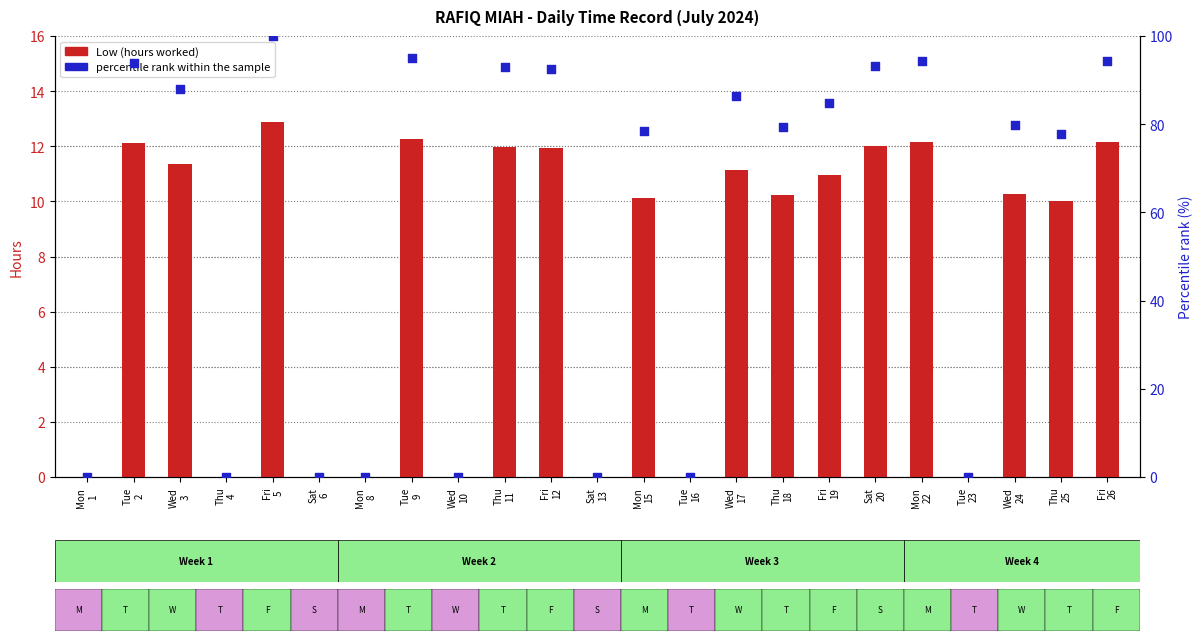

At how many categories does at least one series exceed 49?

15